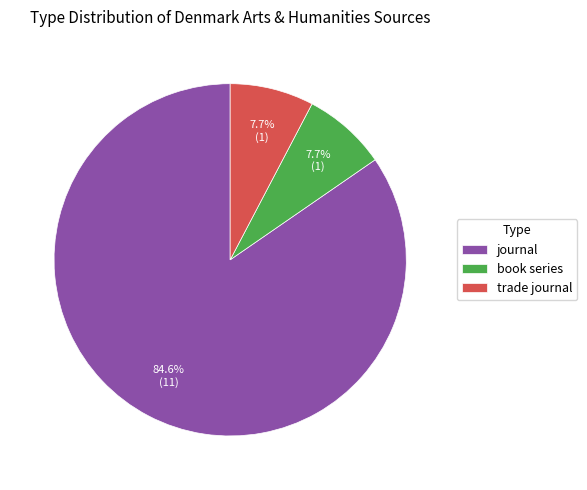

Does any single category account for the majority?

Yes